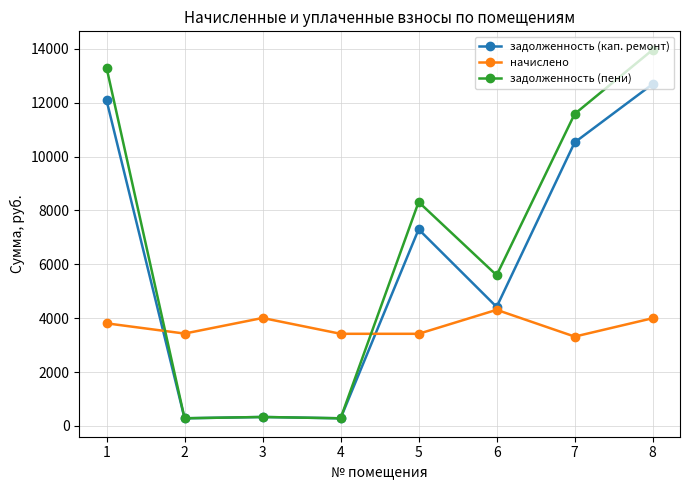

True or false: задолженность (кап. ремонт) has more than 2 interior local peaks.

False